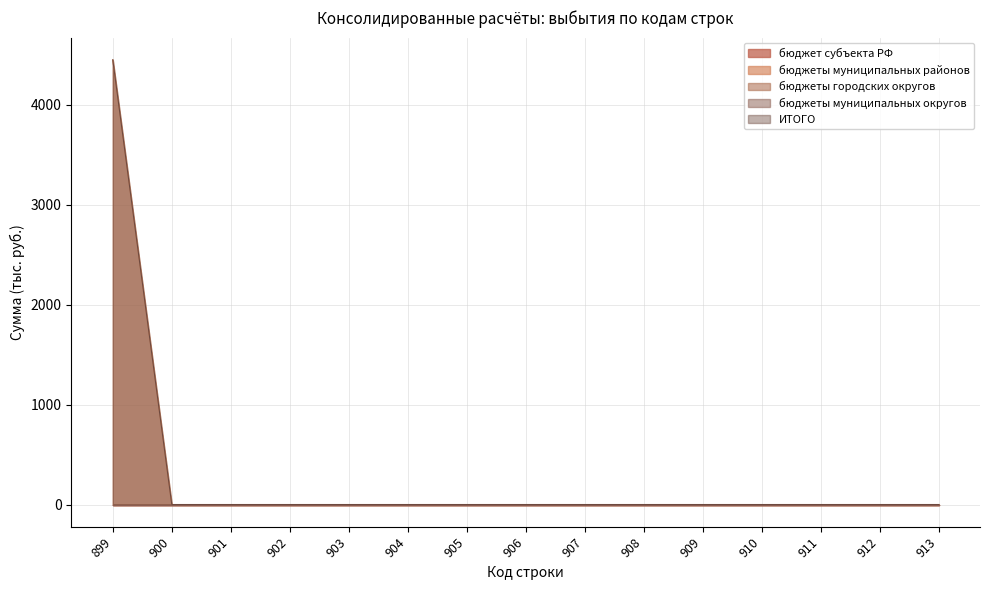

Reading left to right, what are all the values shown in this chart?

бюджет субъекта РФ: 899=0.0	900=0.0	901=0.0	902=0.0	903=0.0	904=0.0	905=0.0	906=0.0	907=0.0	908=0.0	909=0.0	910=0.0	911=0.0	912=0.0	913=0.0
бюджеты муниципальных районов: 899=4450.9	900=0.0	901=0.0	902=0.0	903=0.0	904=0.0	905=0.0	906=0.0	907=0.0	908=0.0	909=0.0	910=0.0	911=0.0	912=0.0	913=0.0
бюджеты городских округов: 899=0.0	900=0.0	901=0.0	902=0.0	903=0.0	904=0.0	905=0.0	906=0.0	907=0.0	908=0.0	909=0.0	910=0.0	911=0.0	912=0.0	913=0.0
бюджеты муниципальных округов: 899=0.0	900=0.0	901=0.0	902=0.0	903=0.0	904=0.0	905=0.0	906=0.0	907=0.0	908=0.0	909=0.0	910=0.0	911=0.0	912=0.0	913=0.0
ИТОГО: 899=4450.9	900=0.0	901=0.0	902=0.0	903=0.0	904=0.0	905=0.0	906=0.0	907=0.0	908=0.0	909=0.0	910=0.0	911=0.0	912=0.0	913=0.0